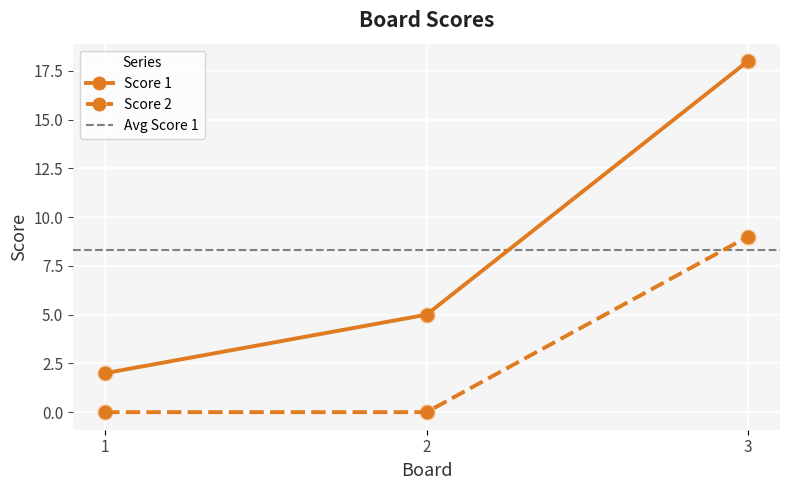

At how many categories does at least one series exceed 13?

1